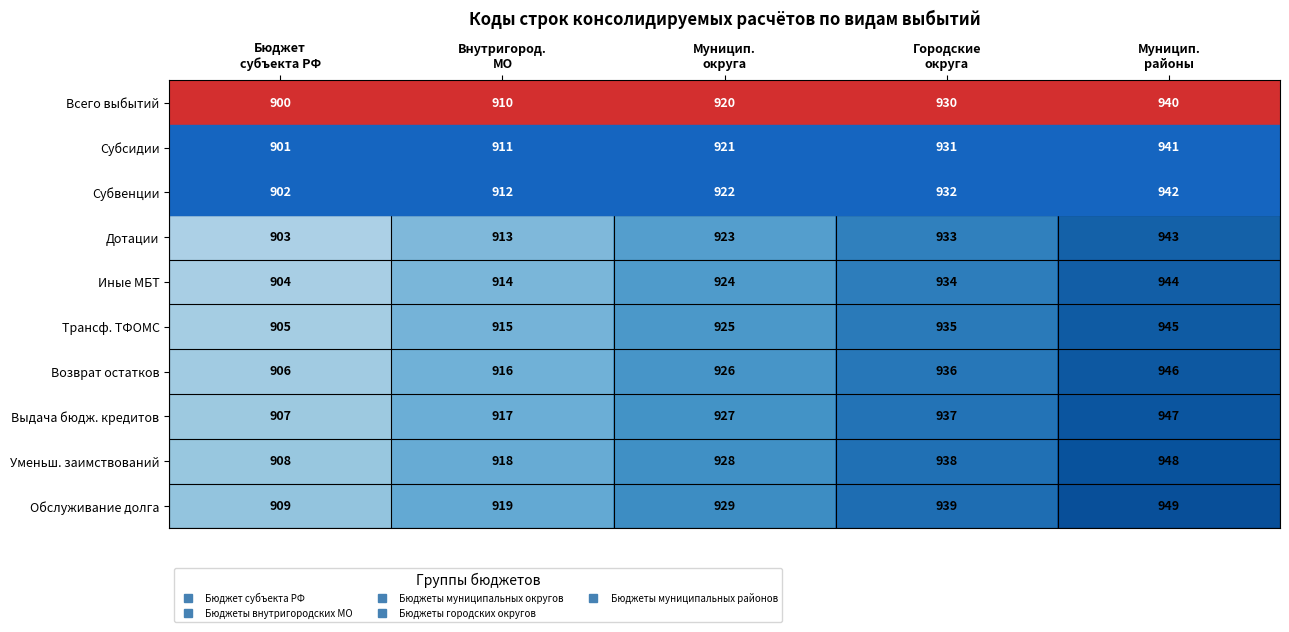

Which series has the largest total across all categories?

Обслуживание долга